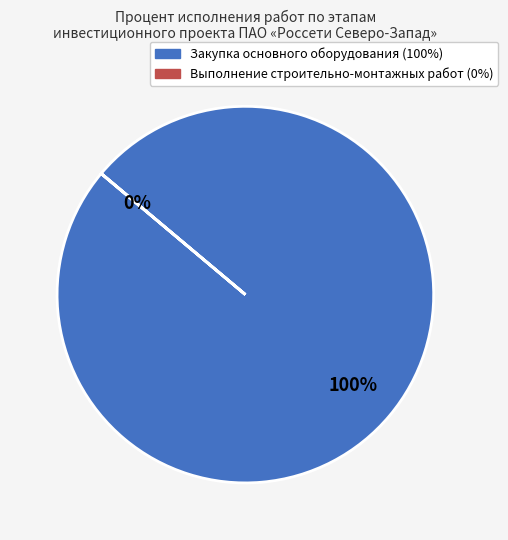

What is the change in value from Закупка основного оборудования to Выполнение строительно-монтажных работ?

-100